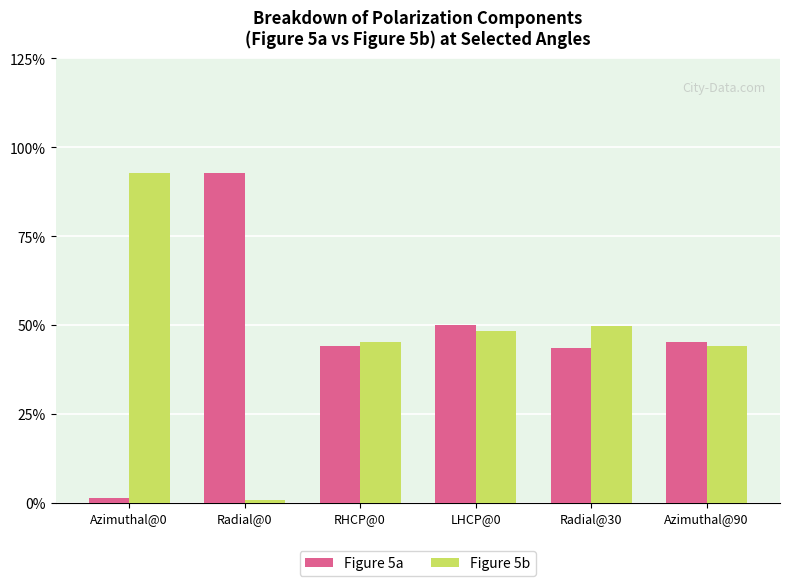

What position from the right is LHCP@0?

3